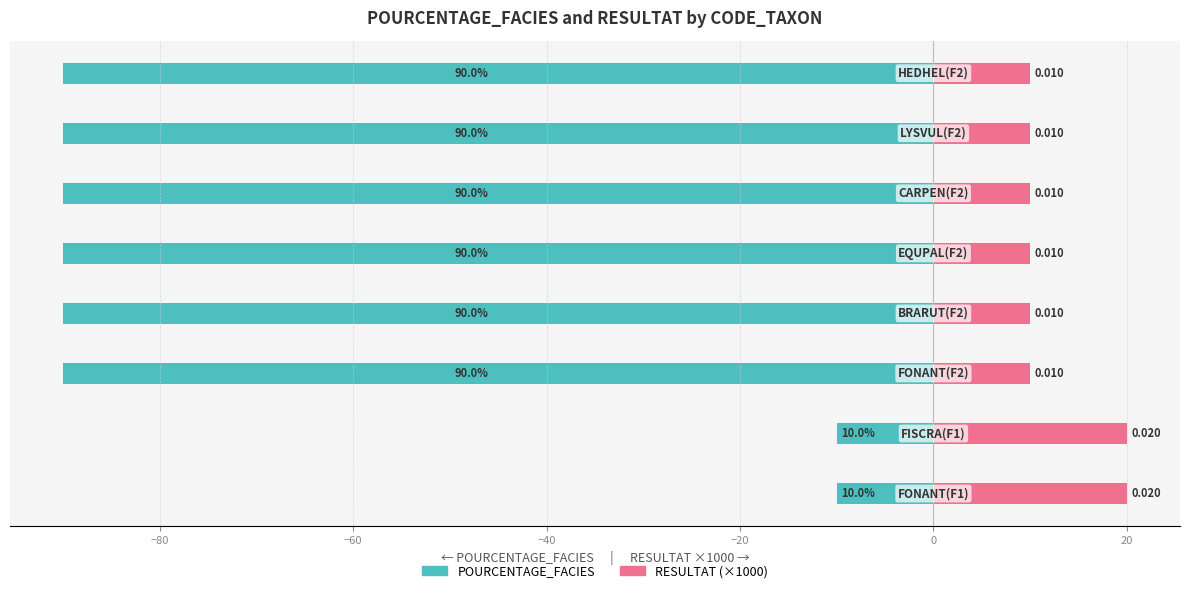

What is the value of the RESULTAT (×1000) bar at the 4th from the left?

10